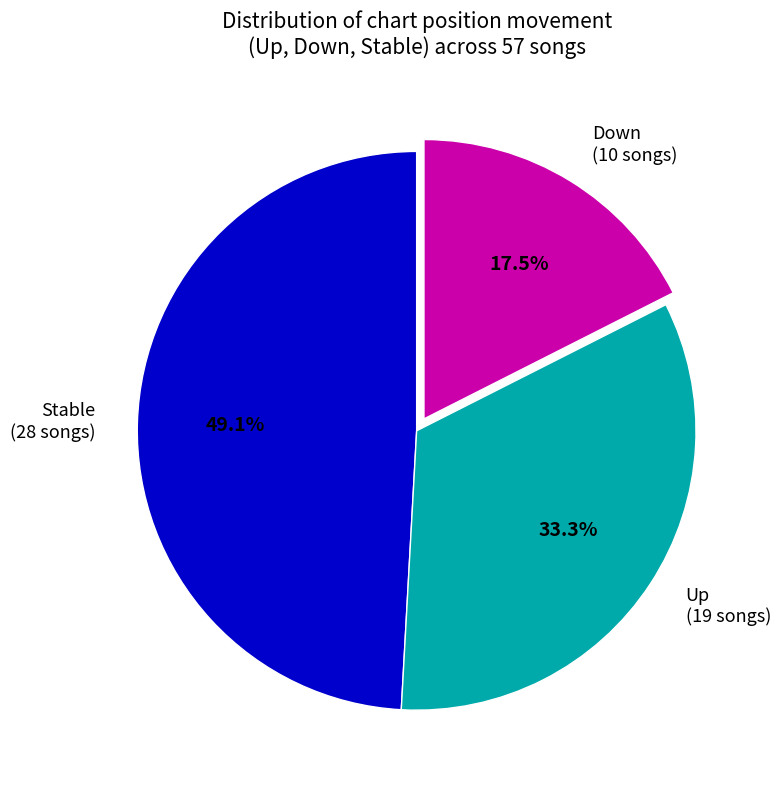

To the nearest percent, what is the average slice percentage?

33%